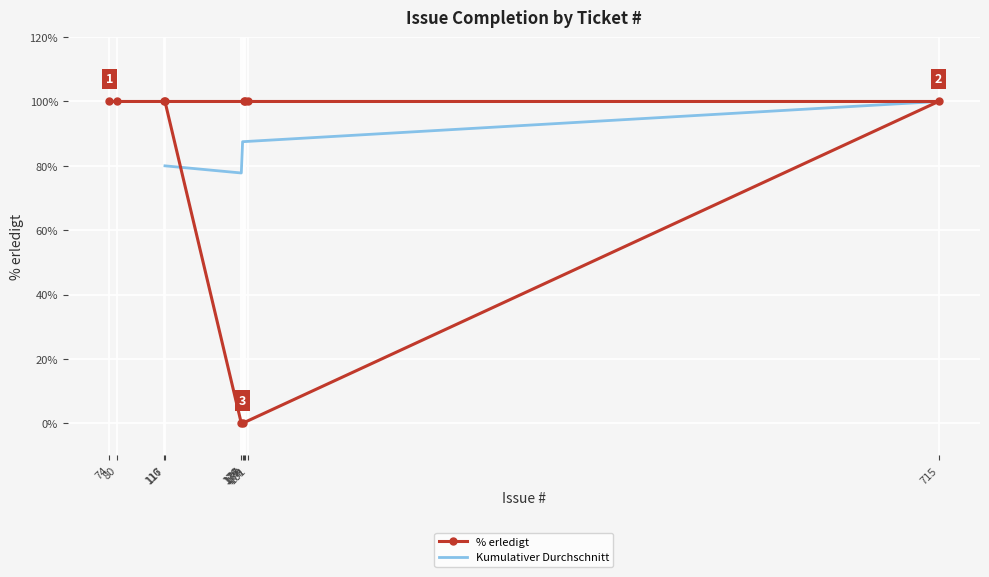

True or false: Kumulativer Durchschnitt has a value of 100.0 at 178.

True